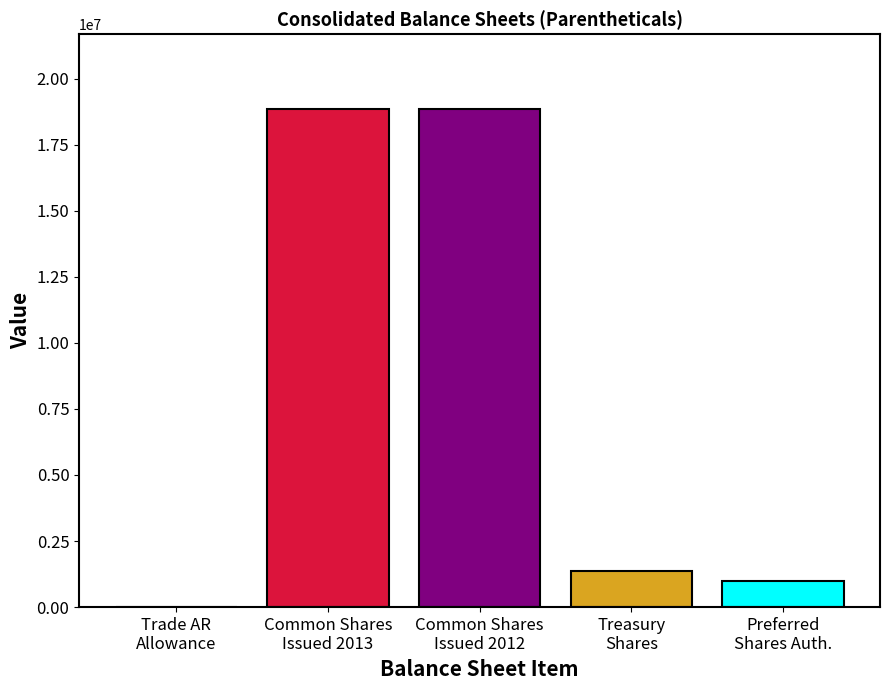

What is the sum of all values?

40053358